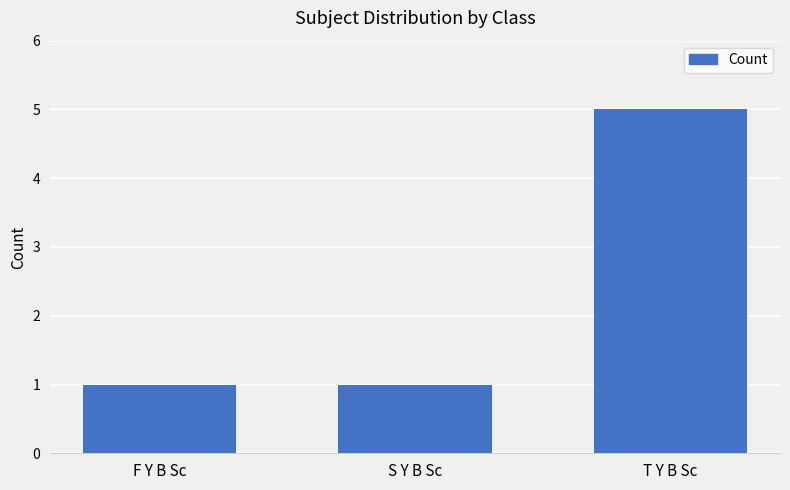

What is the maximum value shown in the chart?

5